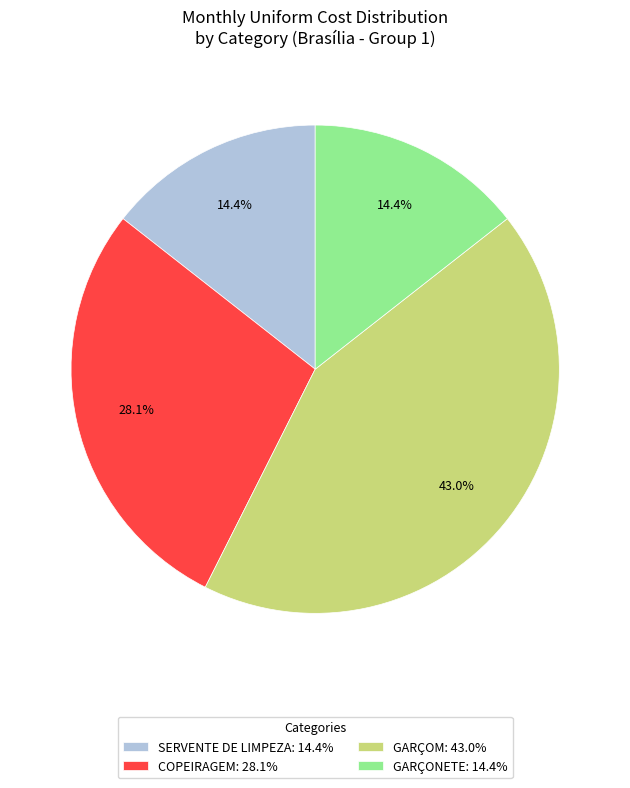

Is the sum of GARÇOM and COPEIRAGEM greater than half?

Yes